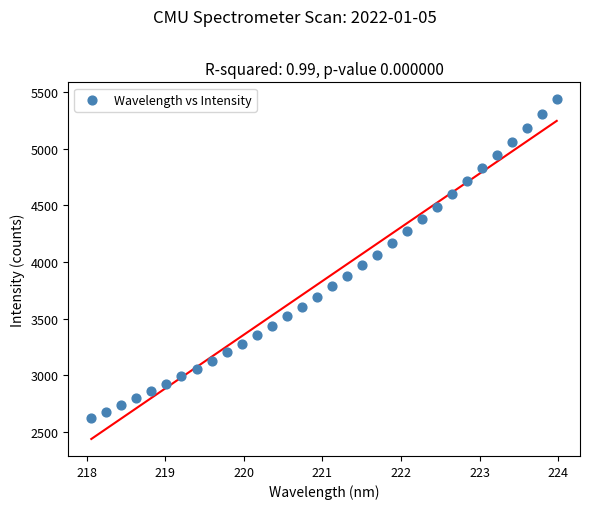

What is the range of Y values (max minus min)?

2811.2